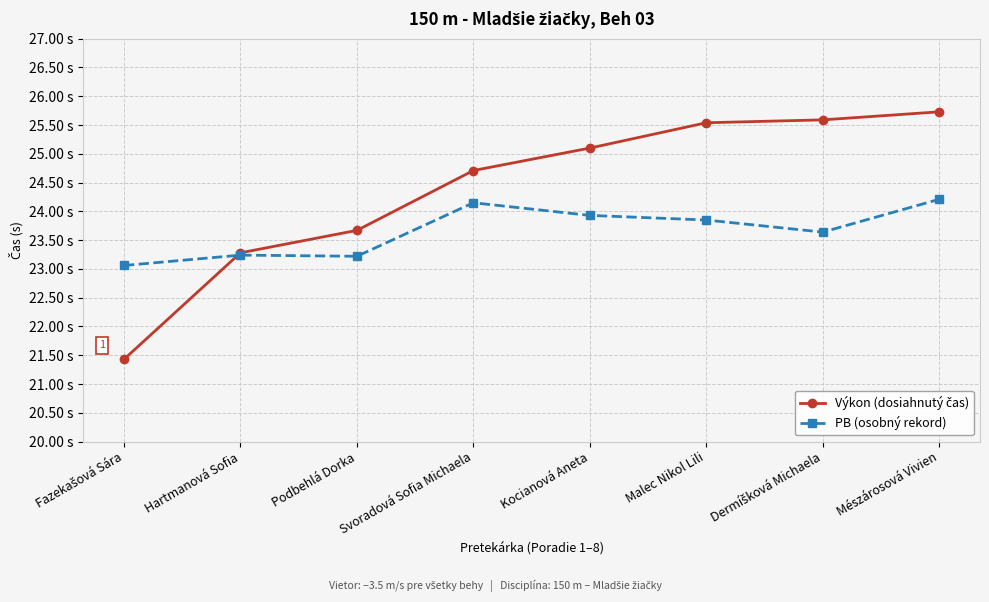

The value of Výkon (dosiahnutý čas) at Podbehlá Dorka is 23.7. True or false?

True